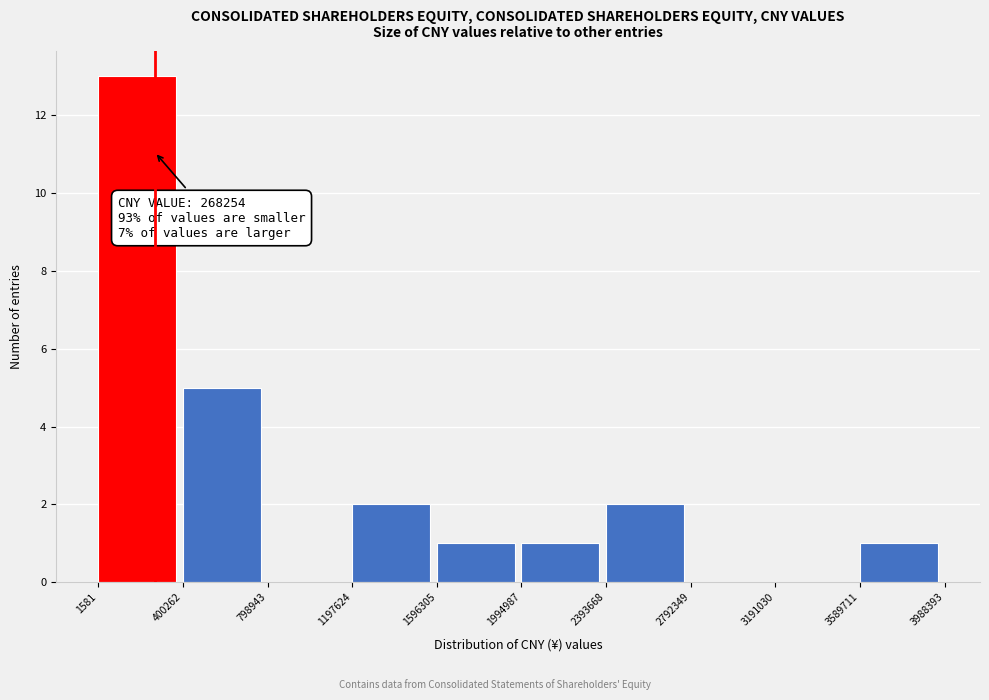

Over which range of the x-axis is the bar tallest?

1581 to 400262